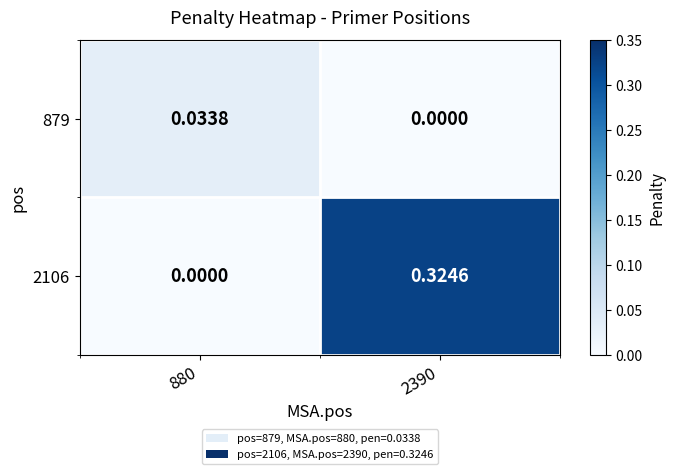

How many distinct data groups are displayed?

2